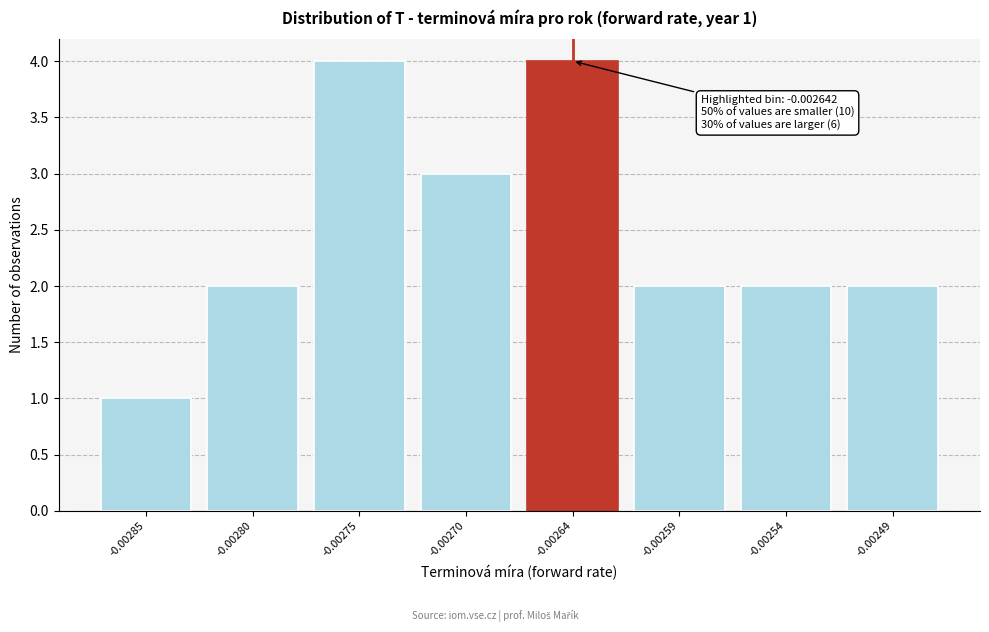

Reading right to left, what are all the values shown in this chart?

2	2	2	4	3	4	2	1